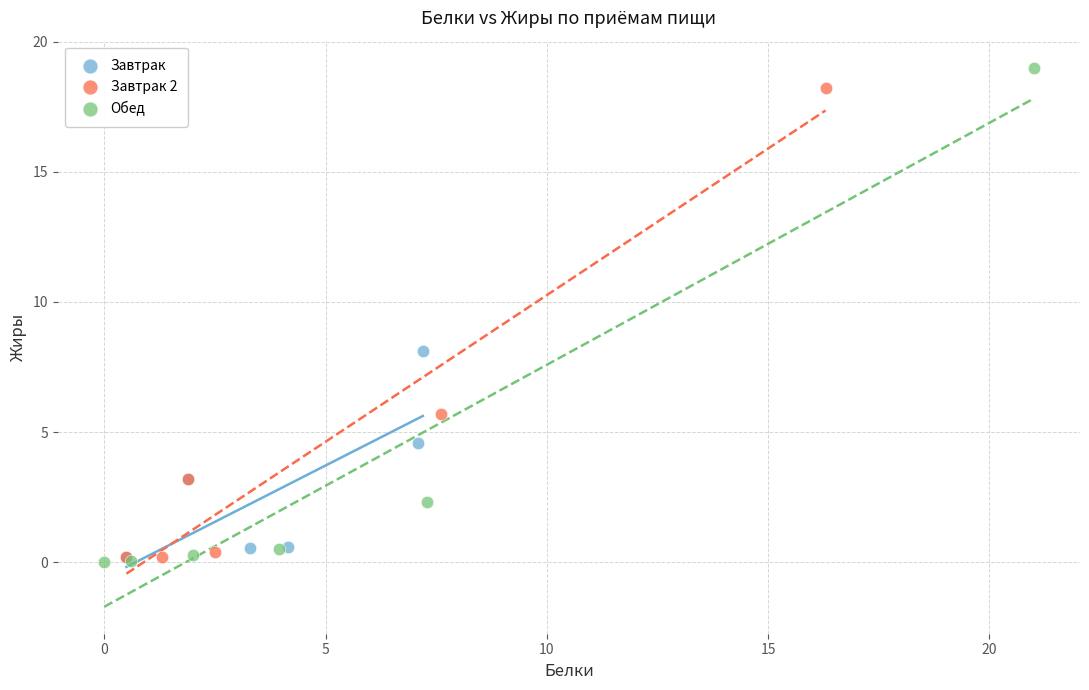

What are all the series names shown in the legend?

Завтрак, Завтрак 2, Обед